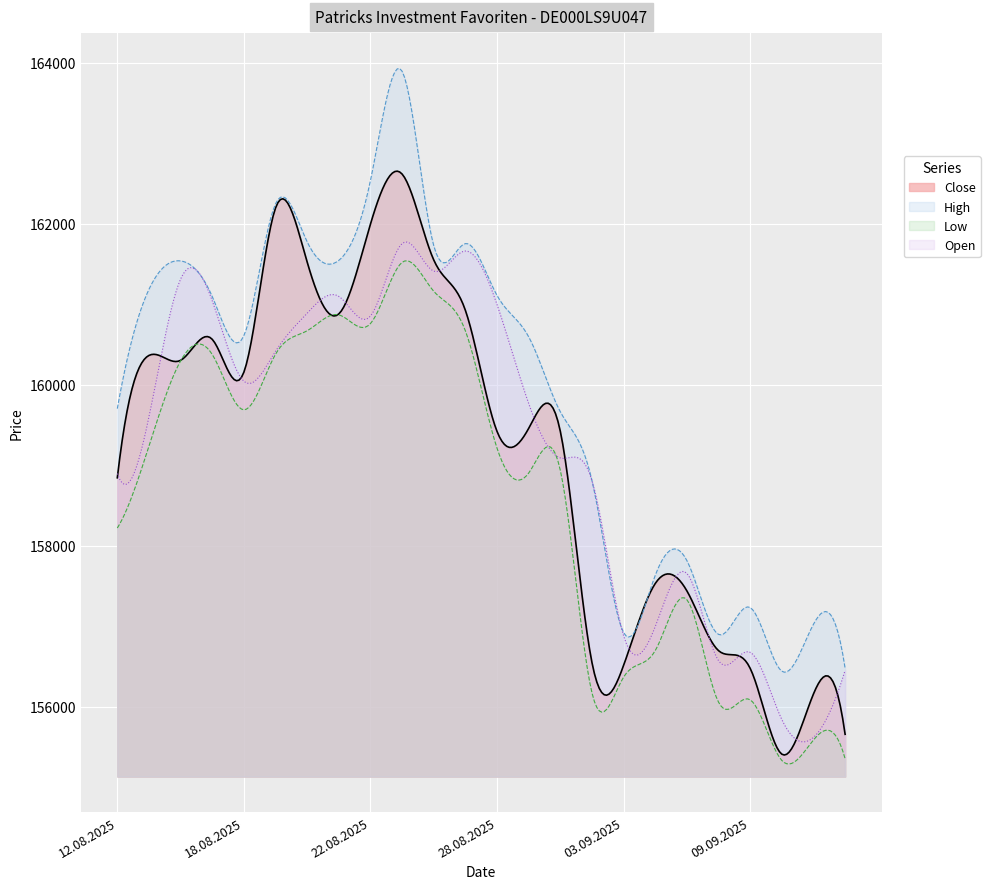

What is the total value across all series at 09.09.2025?

626479.0